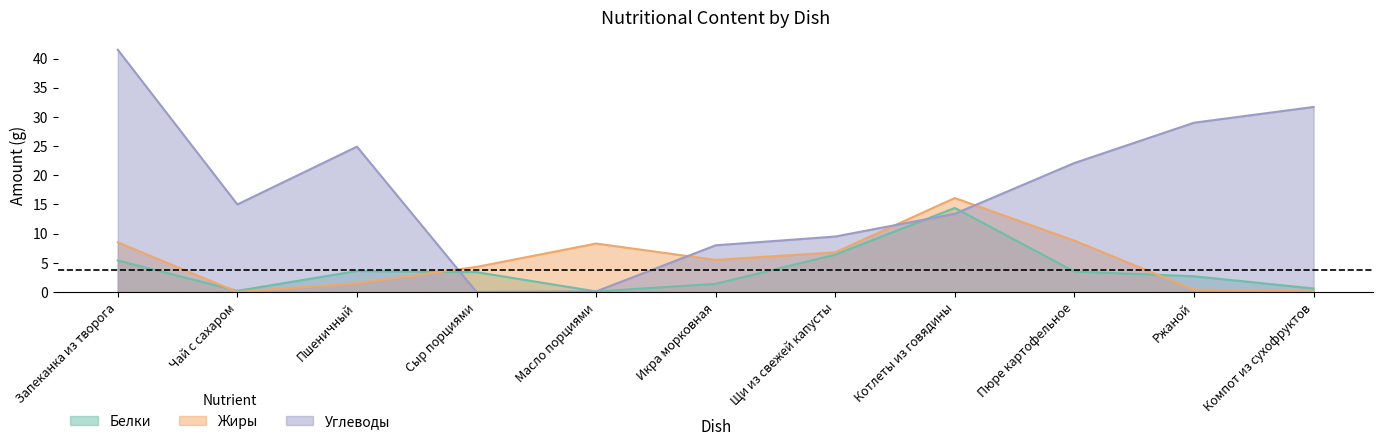

Which series has the widest spread of values?

Углеводы